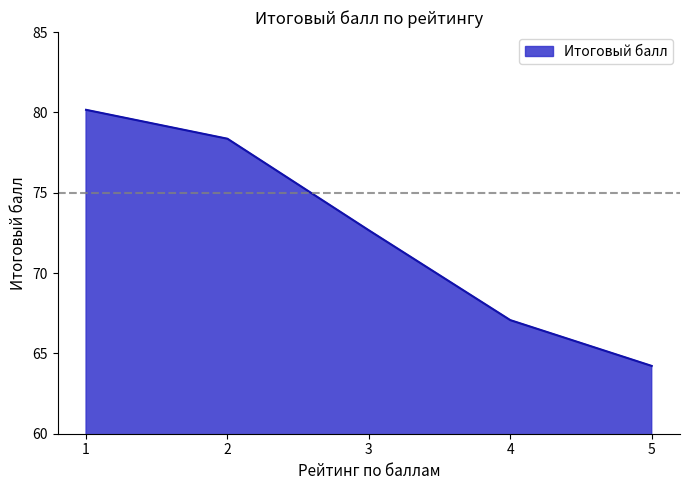

What is the greatest value displayed?

80.2